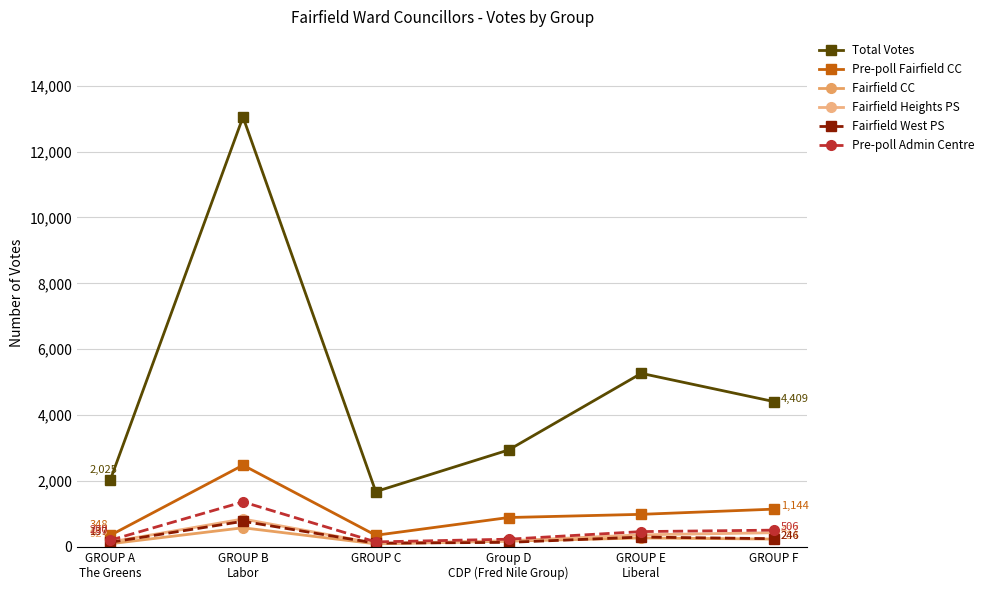

Is it true that Pre-poll Fairfield CC equals 1144 at GROUP F?

True